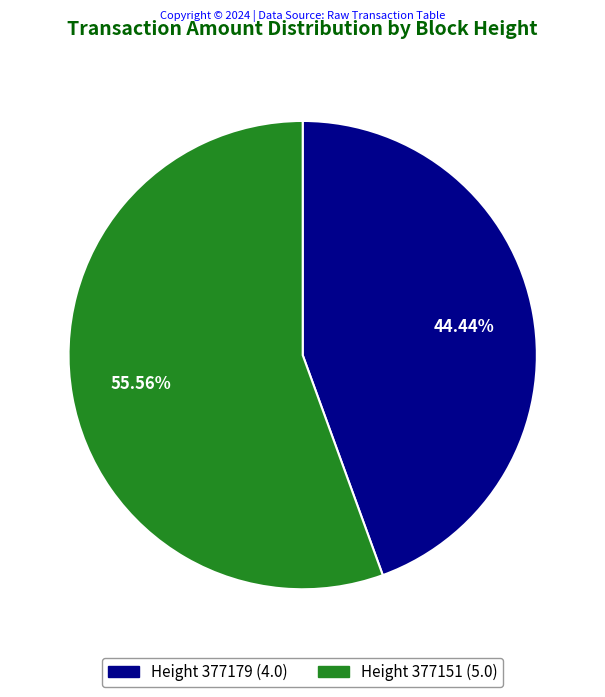

Is there a majority slice in this chart?

Yes